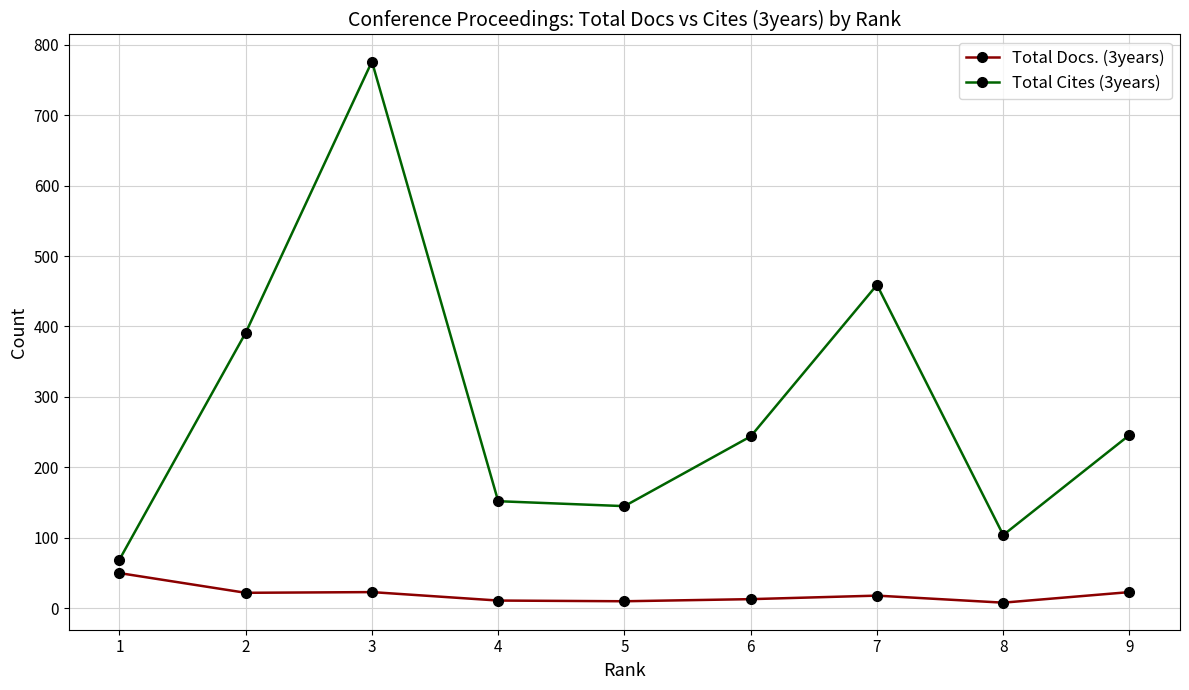

How many values in the Total Docs. (3years) series are below 18?

4